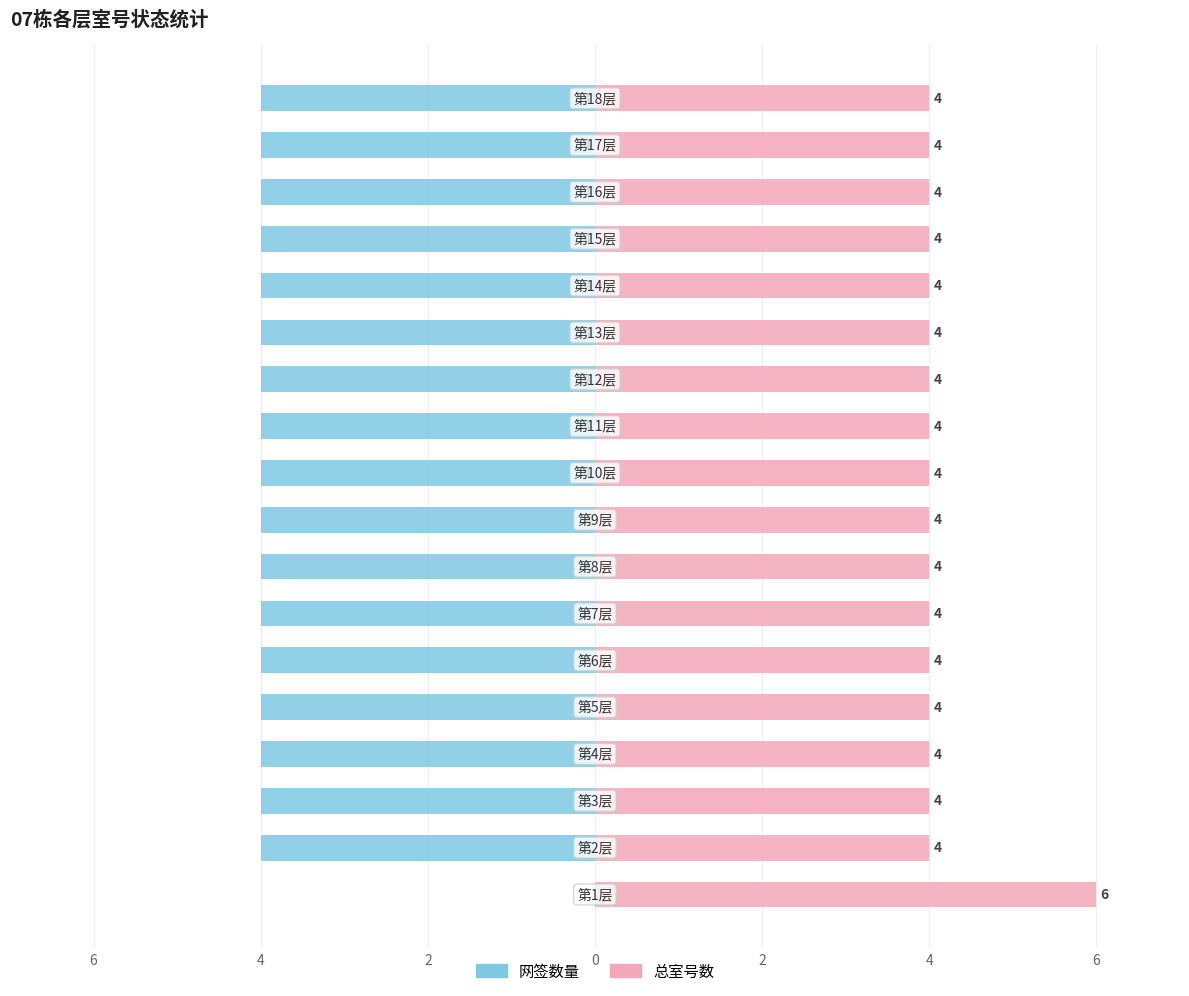

What is the difference between the maximum and minimum values in the 总室号数 series?

2